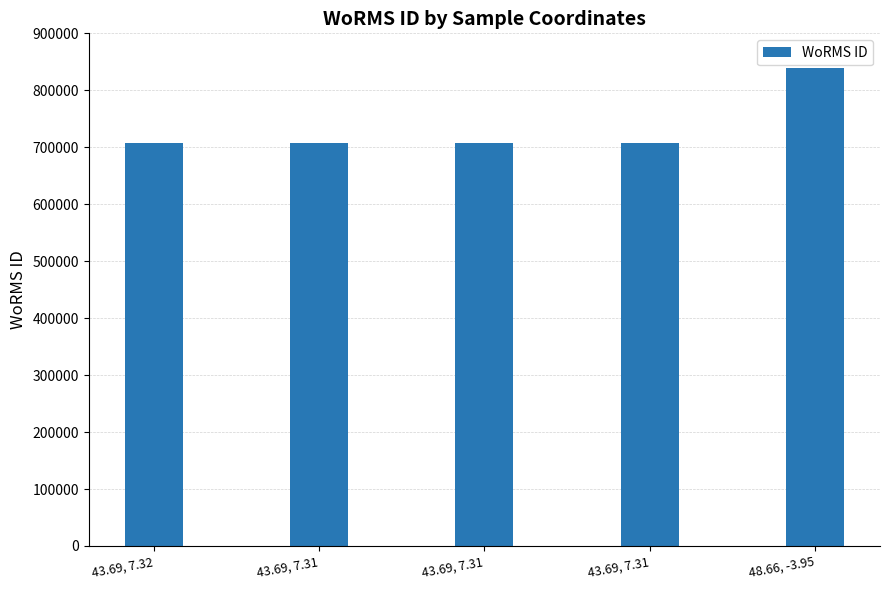

Which category has the highest value across all series?

48.66, -3.95